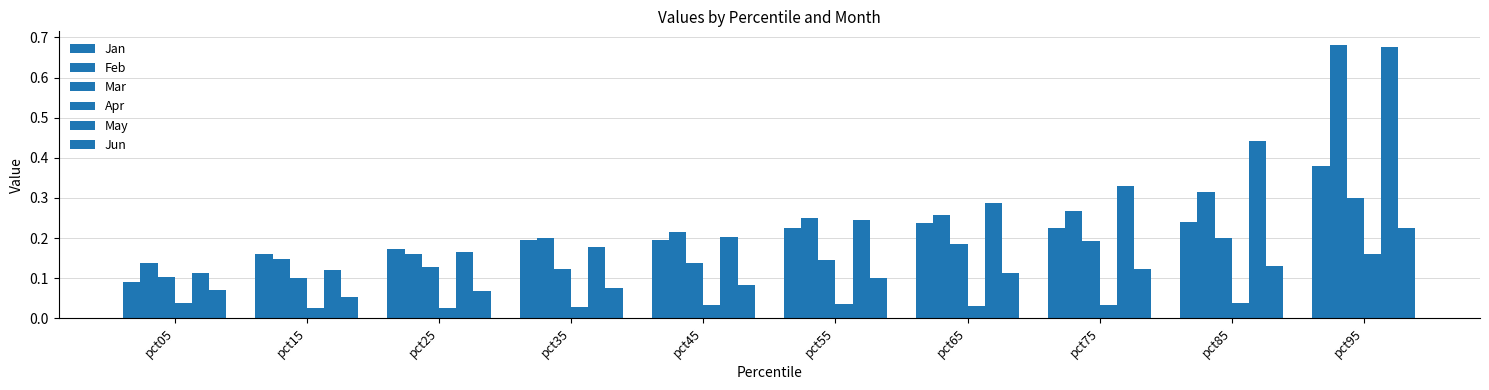

At pct55, list the series in order from smallest to largest.

Apr, Jun, Mar, Jan, May, Feb